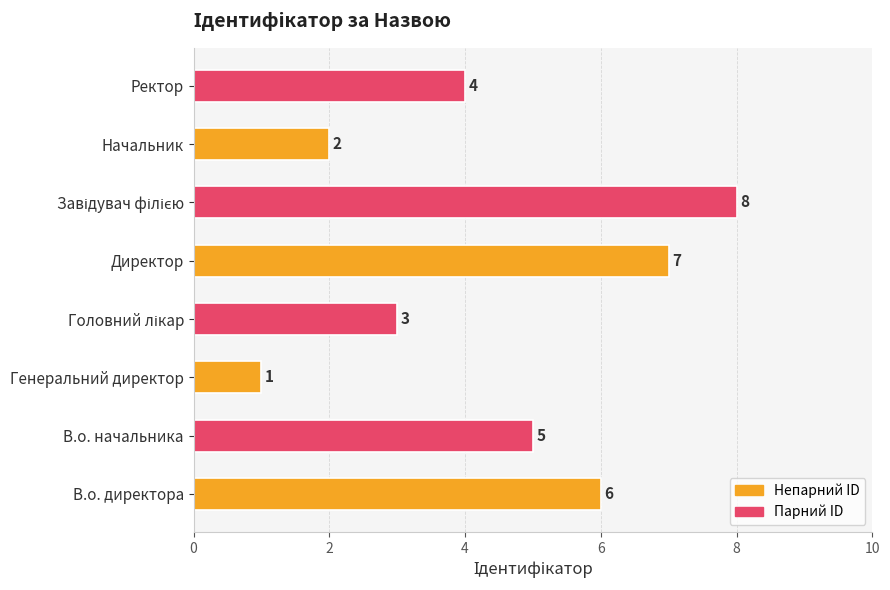

Count the values in the range 3 to 7.

5